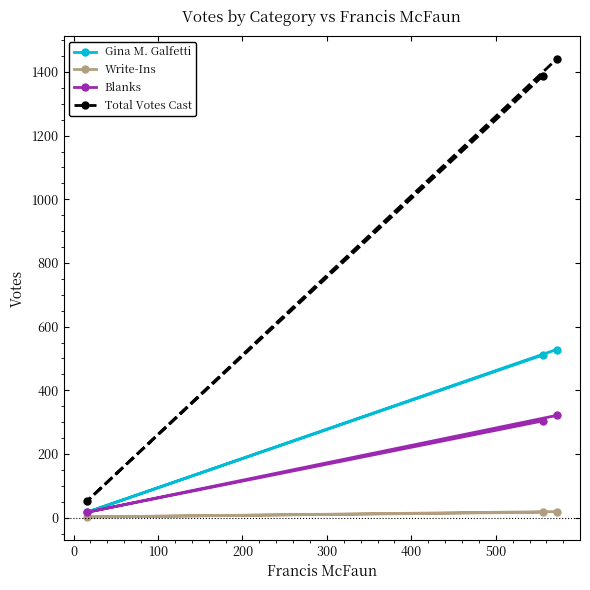

List the series in order of their peak value, highest first.

Total Votes Cast, Gina M. Galfetti, Blanks, Write-Ins